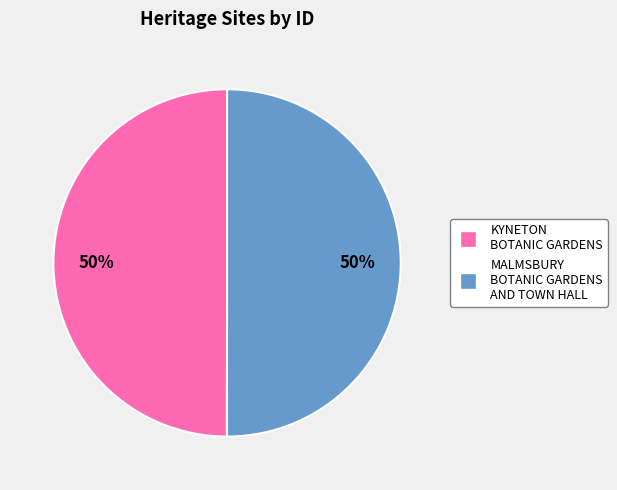

How many slices are in this pie chart?

2